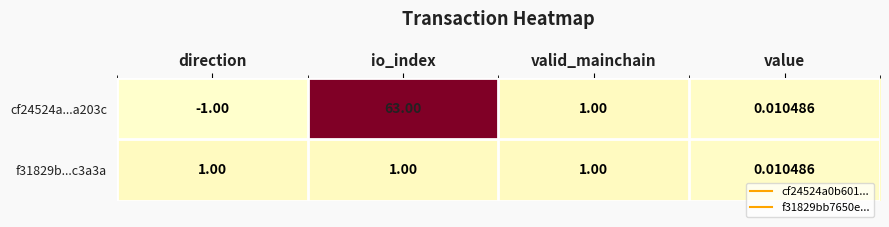

How many data points in cf24524a...a203c are less than 1?

2